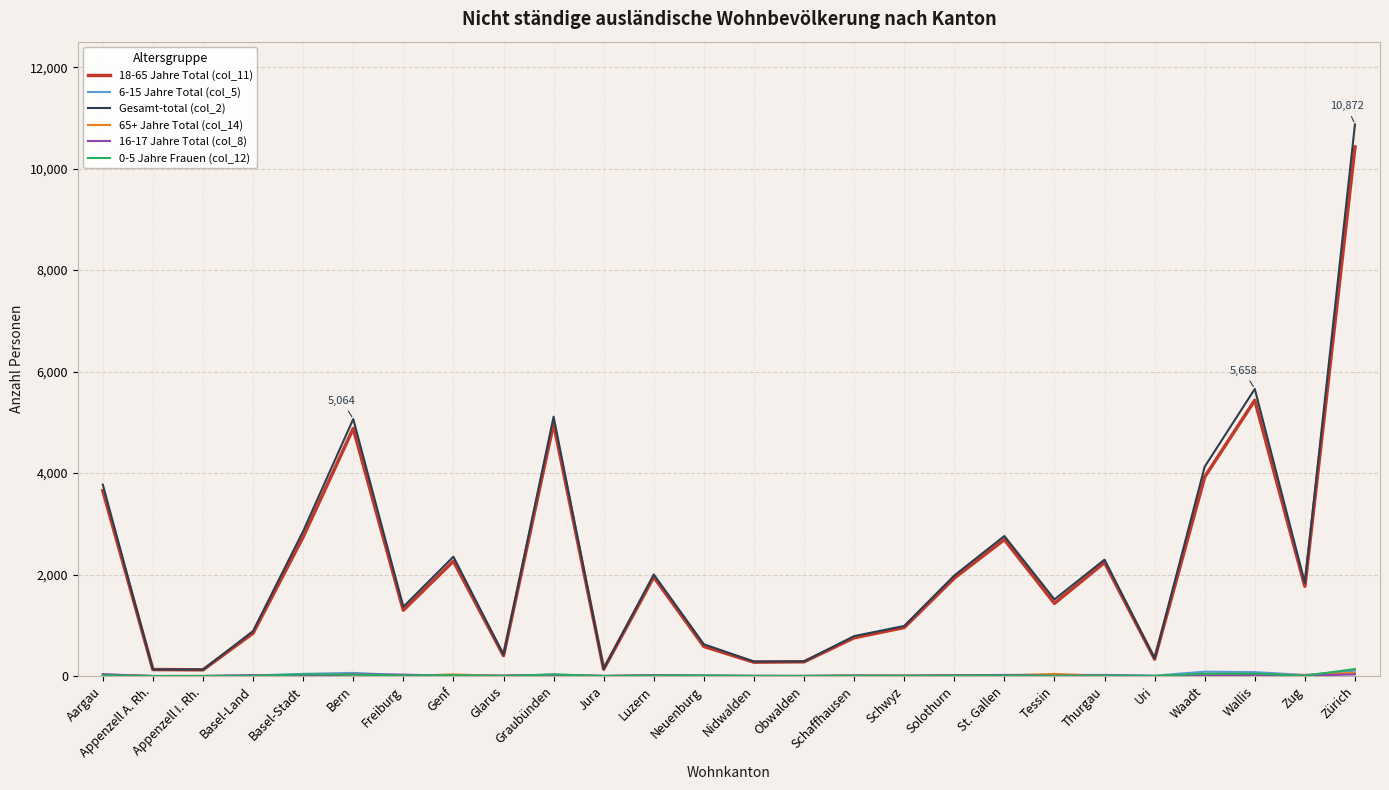

Is it true that 18-65 Jahre Total (col_11) equals 8216 at Bern?

False